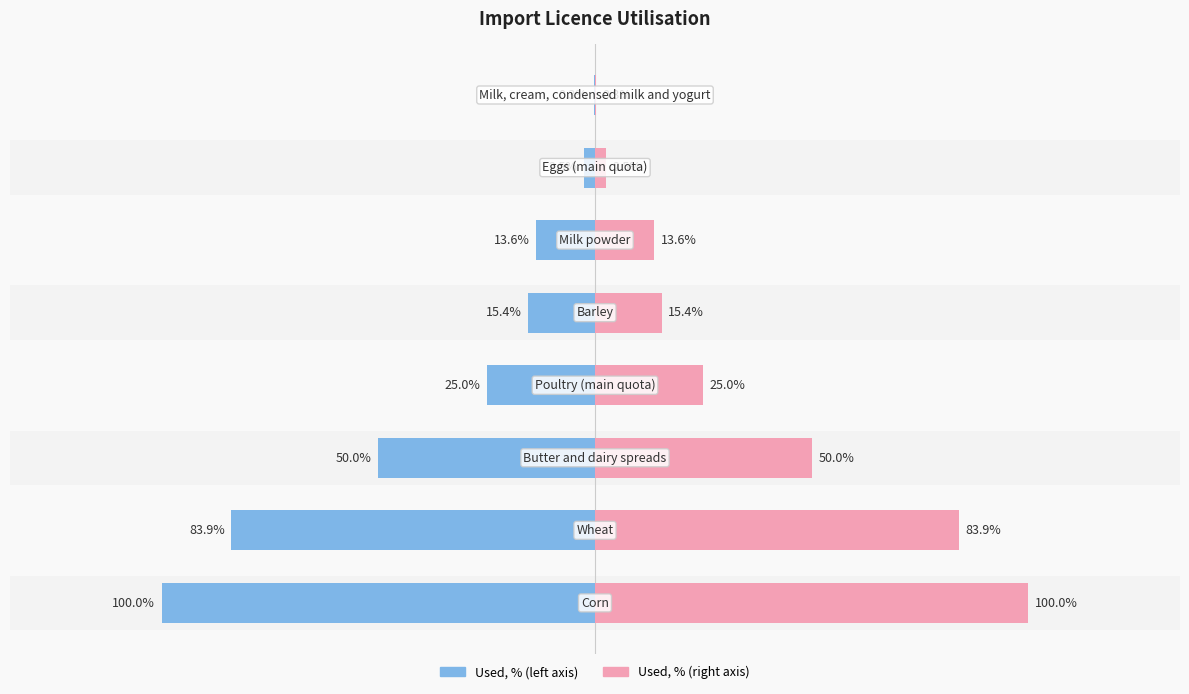

How many distinct data groups are displayed?

2